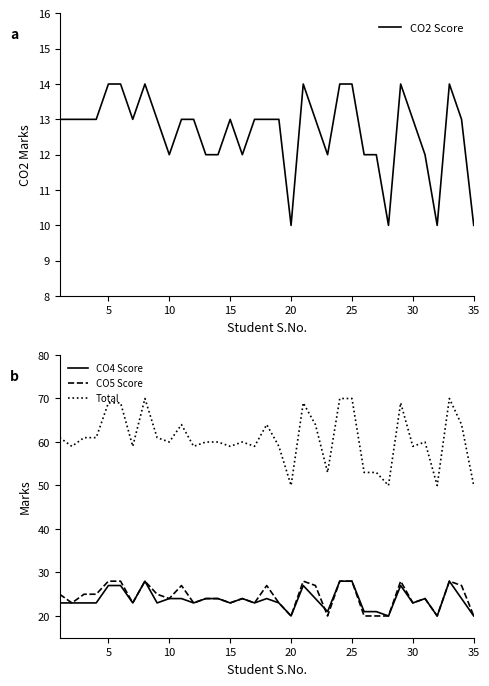

What is the highest value of the Total series?

70